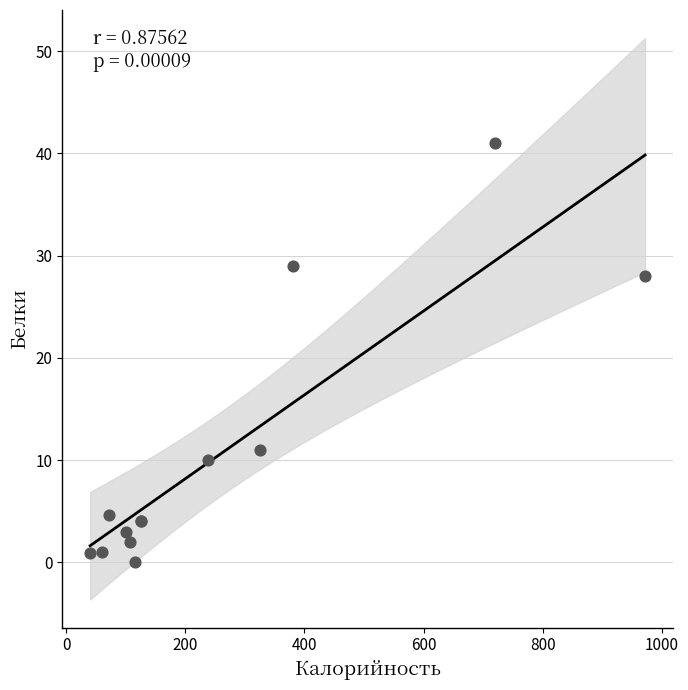

What Y value in the scatter plot is closest to 20?

28.0